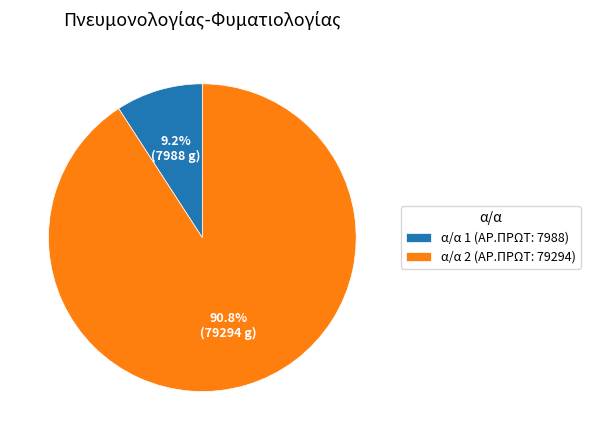

Rank the categories by value from highest to lowest.

α/α 2 (ΑΡ.ΠΡΩΤ: 79294), α/α 1 (ΑΡ.ΠΡΩΤ: 7988)